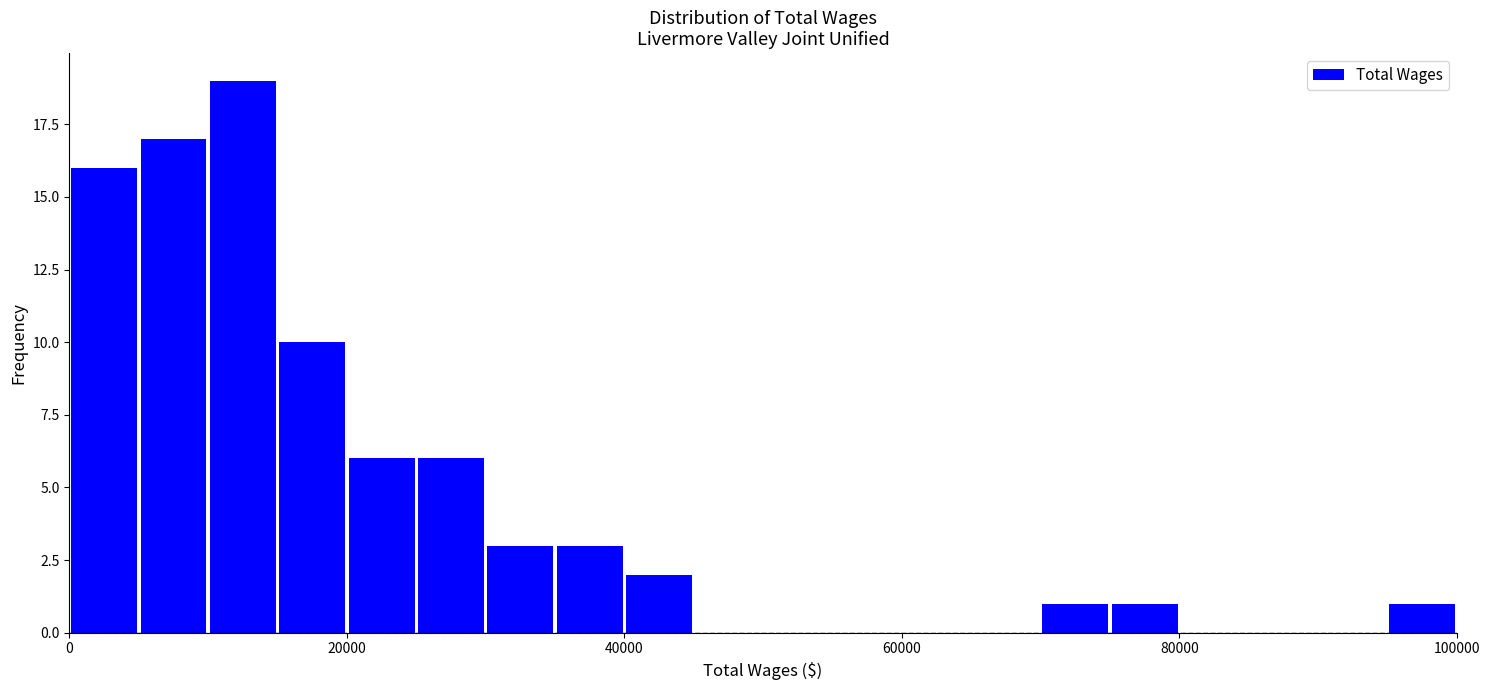

Read against the x-axis, roughly where is the centre of the tallest bar?

12000